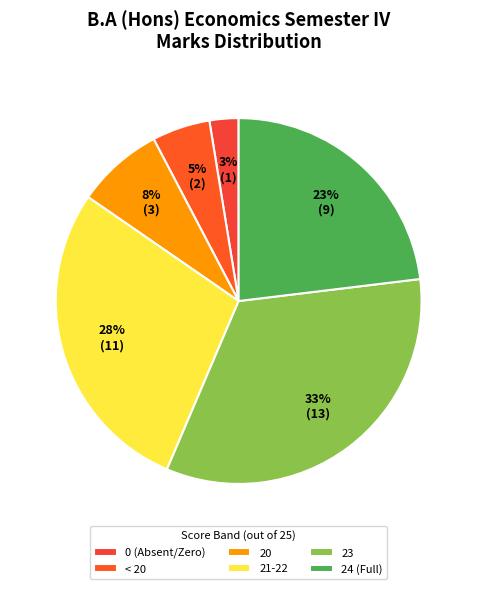

Rank the categories by value from highest to lowest.

23, 21-22, 24 (Full), 20, < 20, 0 (Absent/Zero)